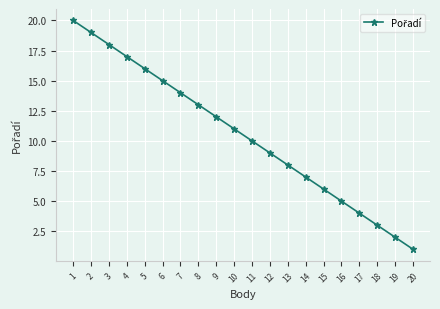

Reading left to right, what are all the values shown in this chart?

20=1	19=2	18=3	17=4	16=5	15=6	14=7	13=8	12=9	11=10	10=11	9=12	8=13	7=14	6=15	5=16	4=17	3=18	2=19	1=20